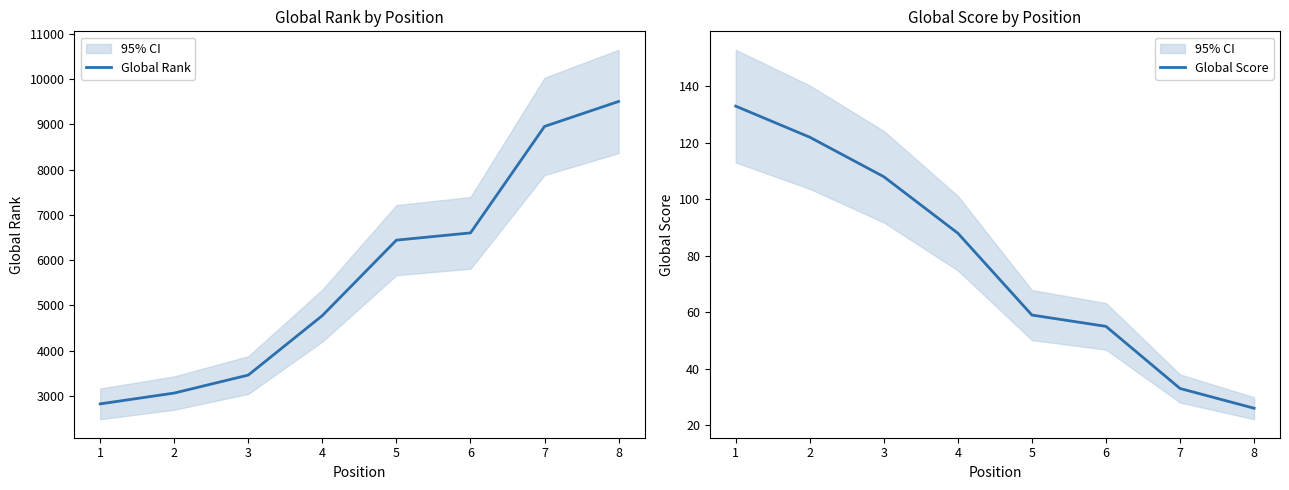

What is the value of the Global Score point at the 1st from the left?

133